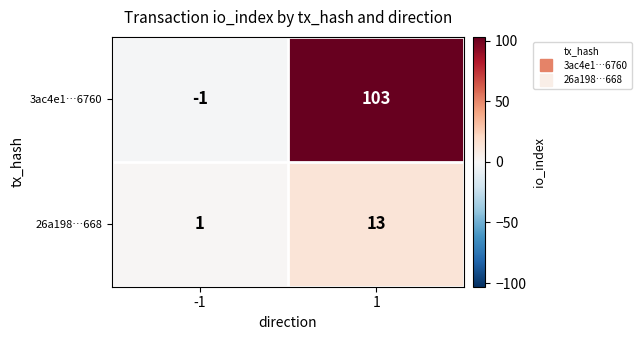

How many series are shown in this chart?

2